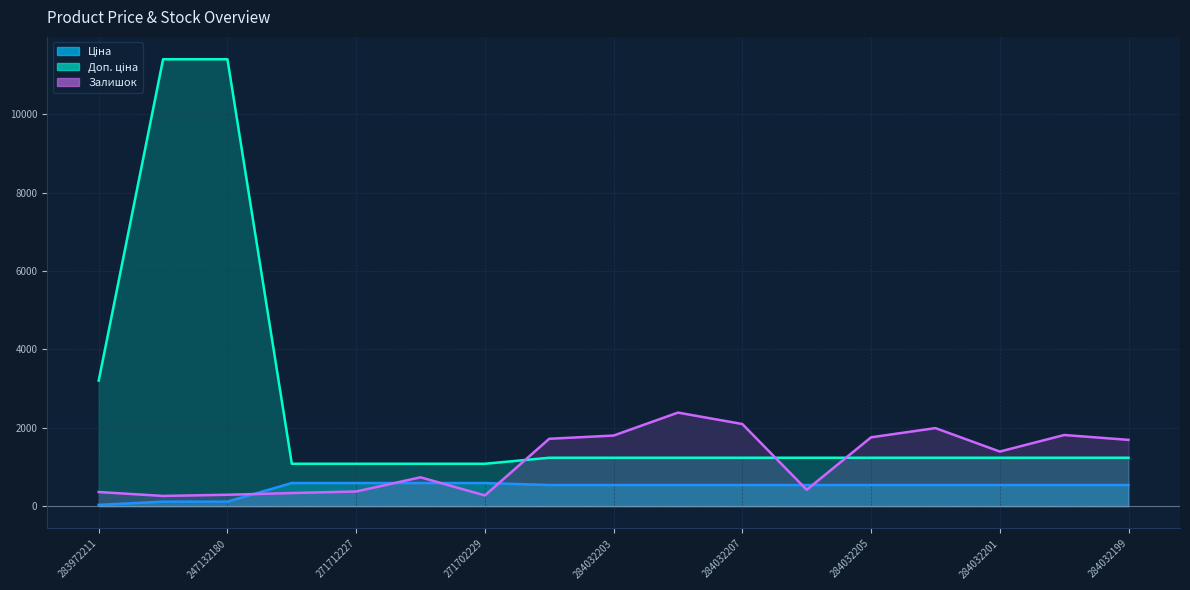

What are all the series names shown in the legend?

Ціна, Доп. ціна, Залишок